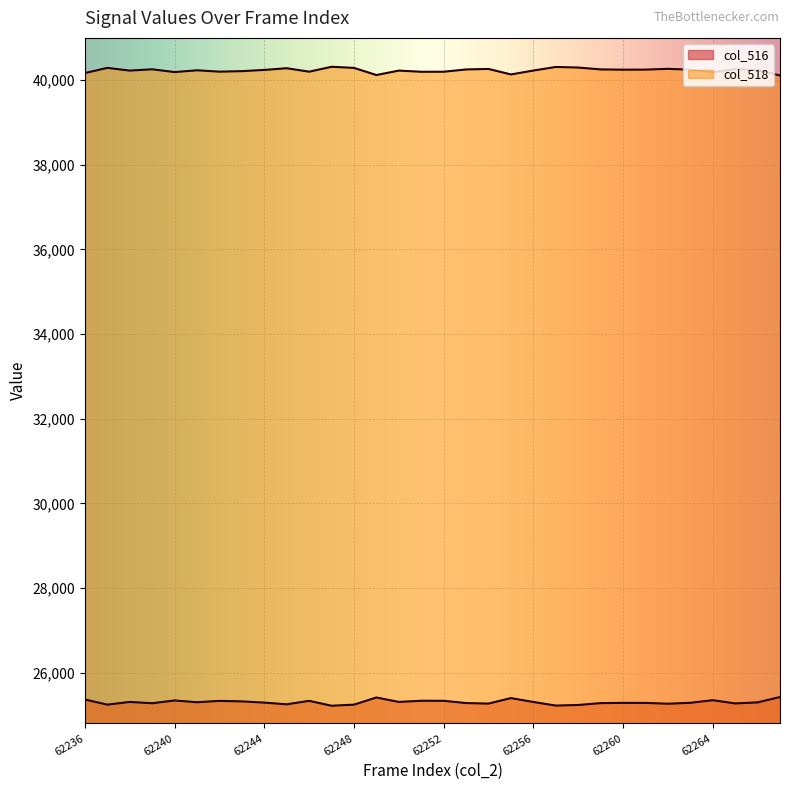

What is the difference between the maximum and minimum values in the col_516 series?

206